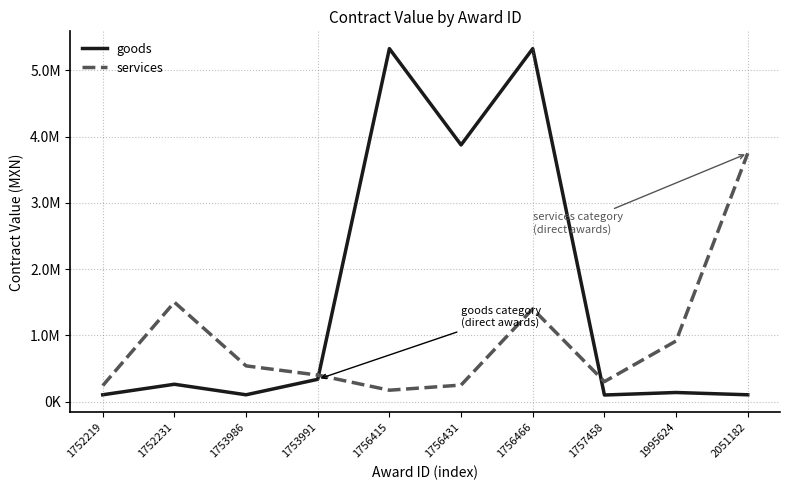

At how many categories does at least one series exceed 2086381?

4